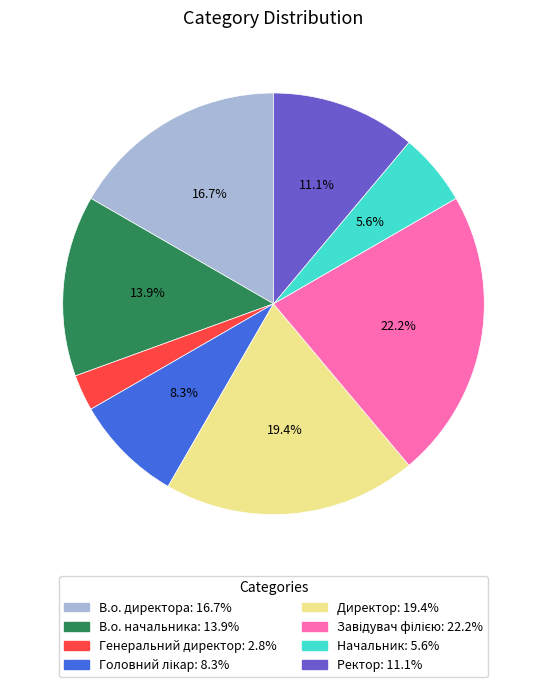

How many segments does this pie chart have?

8